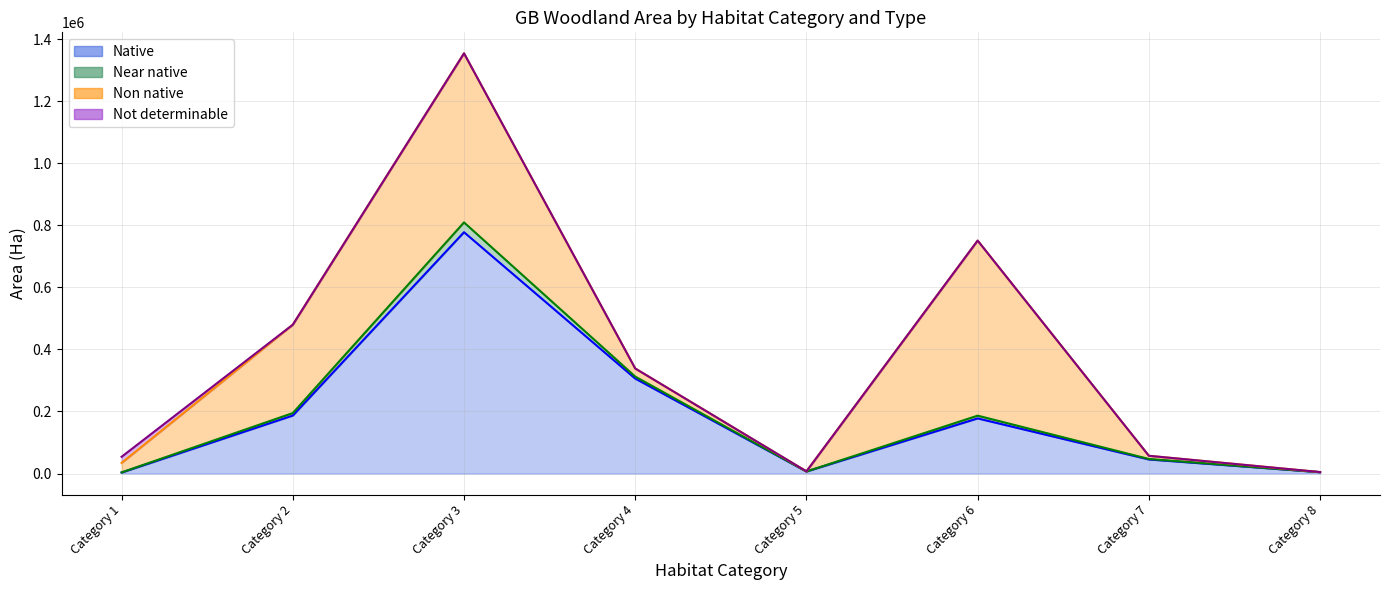

What are all the series names shown in the legend?

Native, Near native, Non native, Not determinable